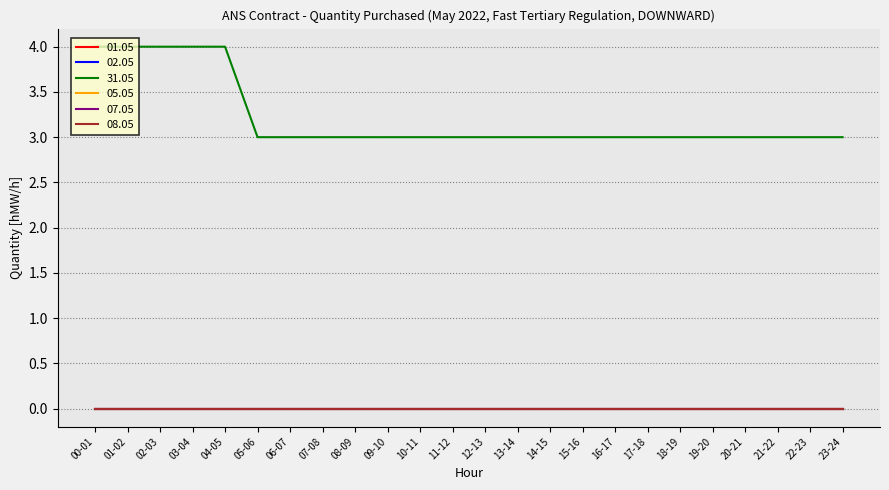

True or false: 31.05 and 01.05 cross at least once.

False